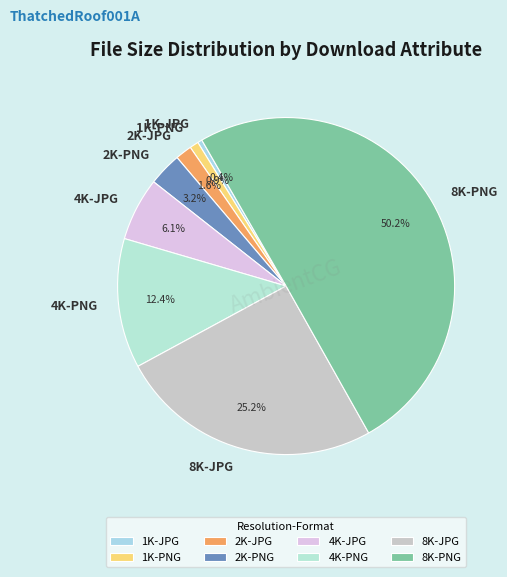

Combined, what portion of the pie is 2K-PNG and 1K-JPG?

3.6%